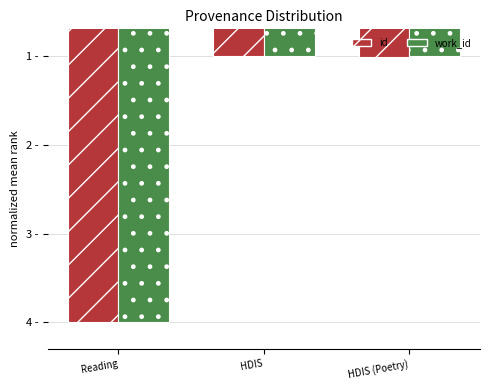

What are all the series names shown in the legend?

id, work_id